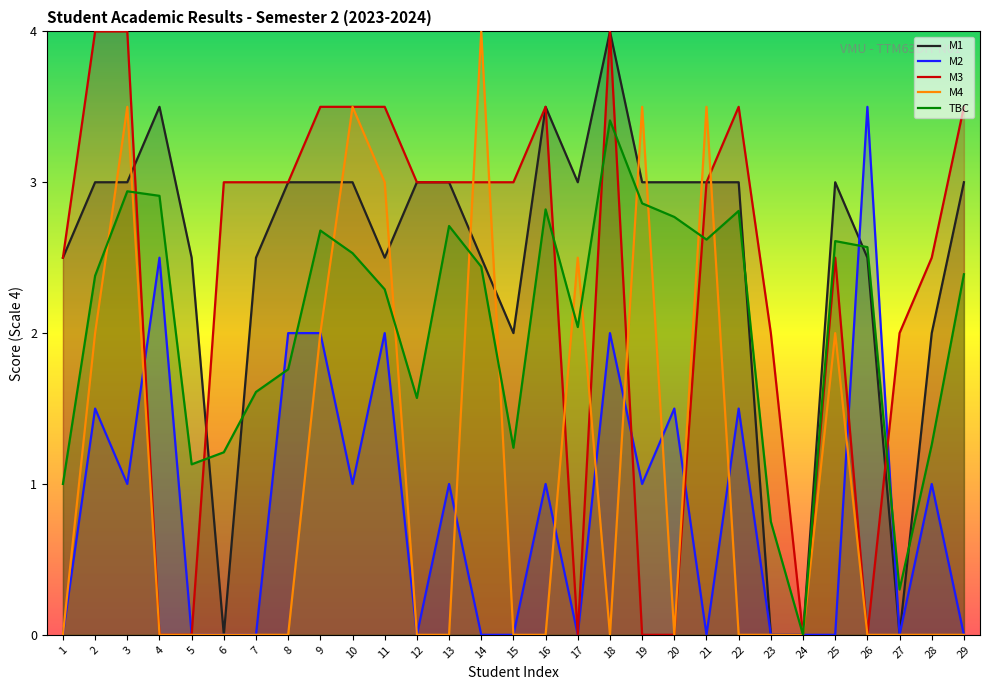

What are all the series names shown in the legend?

M1, M2, M3, M4, TBC